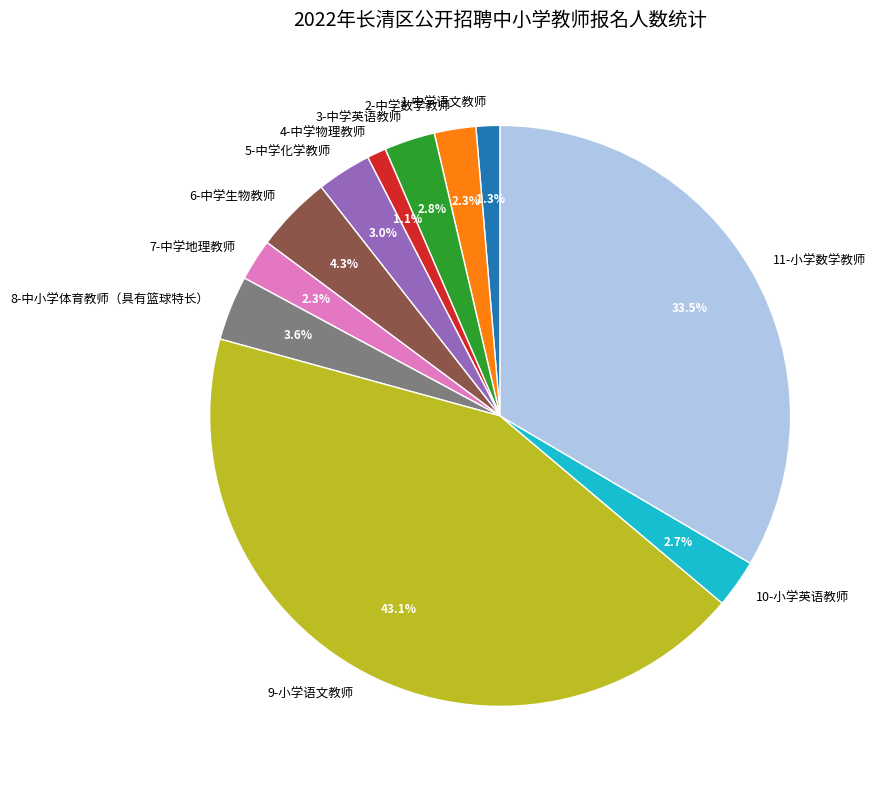

To the nearest percent, what portion does 7-中学地理教师 represent?

2%